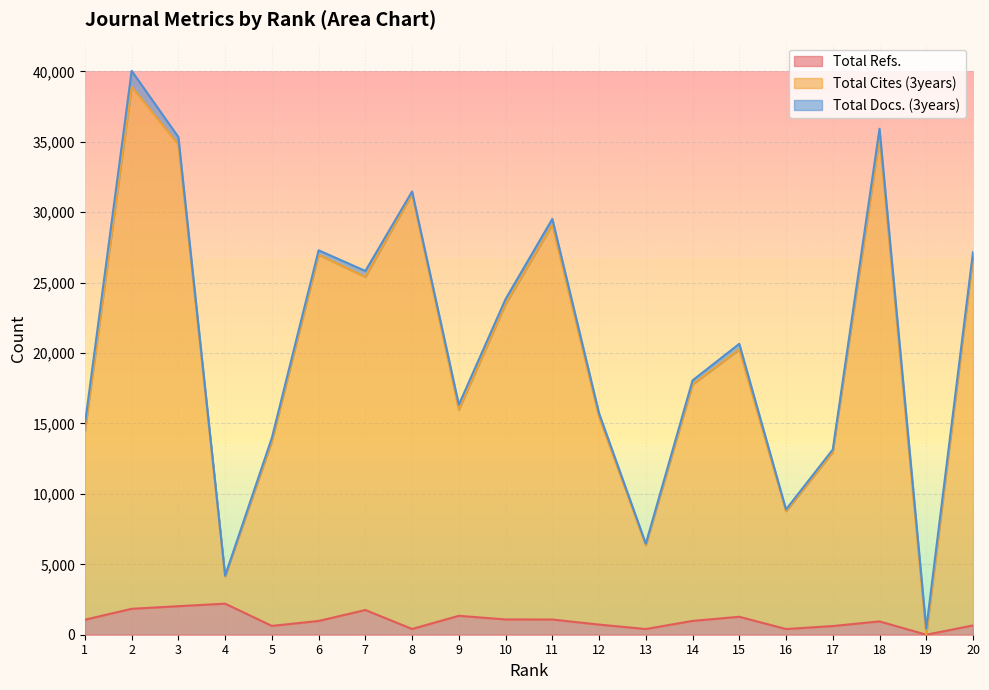

The Total Refs. series shows 230 at 12. True or false?

False